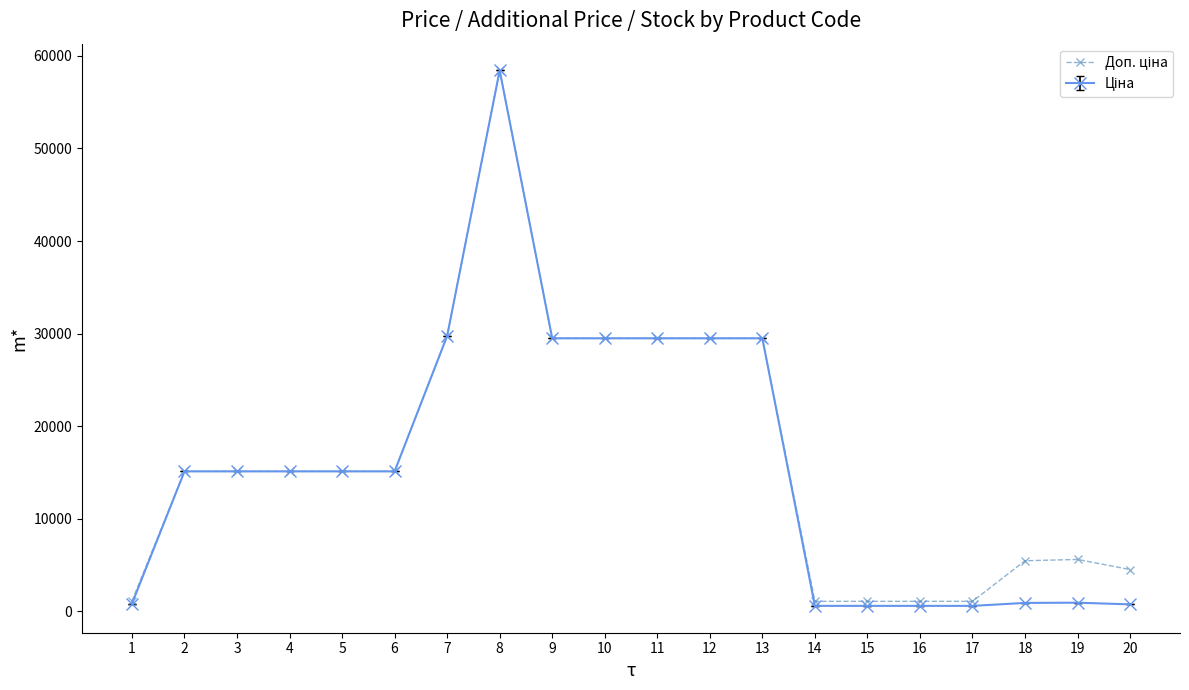

What is the total value across all series at 8?

116853.1